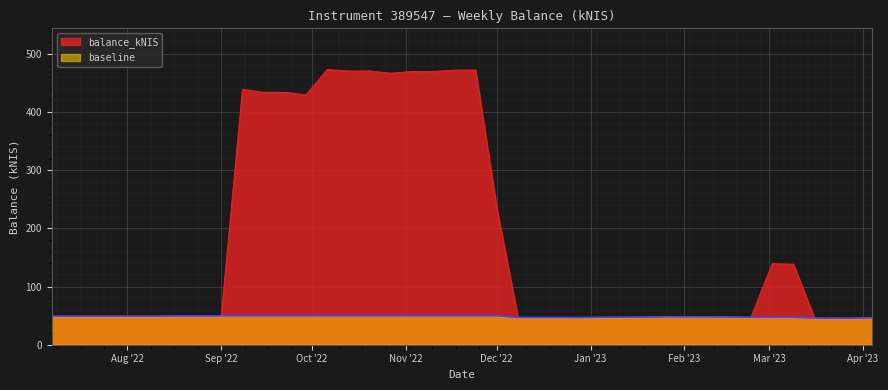

Which series changed the most between 2022-07-14 and 2022-10-13?

balance_kNIS